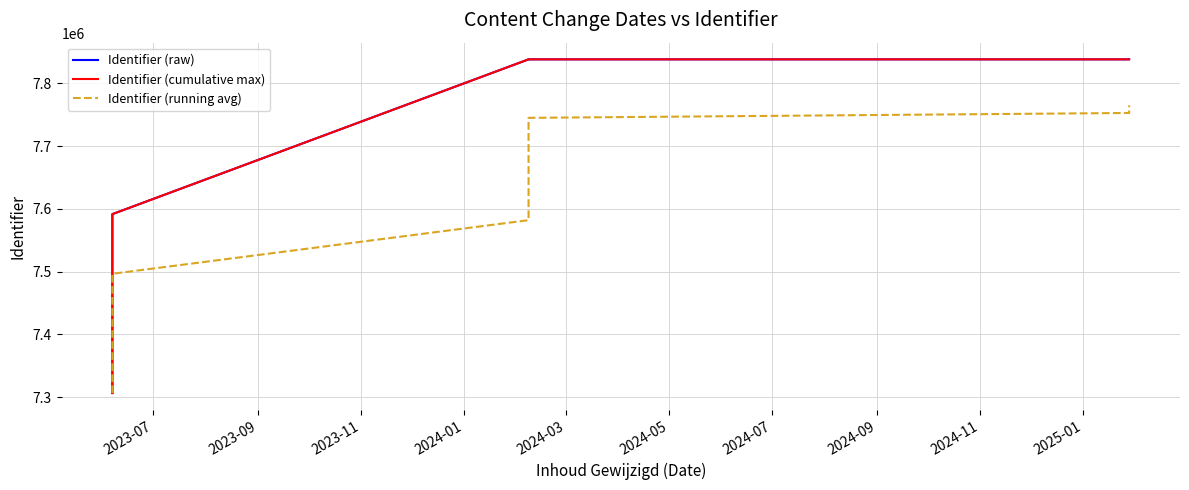

Reading right to left, what are all the values shown in this chart?

Identifier (raw): 7838164.0	7838162.0	7838159.0	7838181.0	7838180.0	7838175.0	7838173.0	7838172.0	7838167.0	7838166.0	7838160.0	7591628.0	7591622.0	7306619.0
Identifier (cumulative max): 7838181.0	7838181.0	7838181.0	7838181.0	7838180.0	7838175.0	7838173.0	7838172.0	7838167.0	7838166.0	7838160.0	7591628.0	7591622.0	7306619.0
Identifier (running avg): 7764980.6	7759351.1	7752783.5	7745022.1	7735706.2	7724320.2	7710088.4	7691790.6	7667393.7	7633239.0	7582007.2	7496623.0	7449120.5	7306619.0